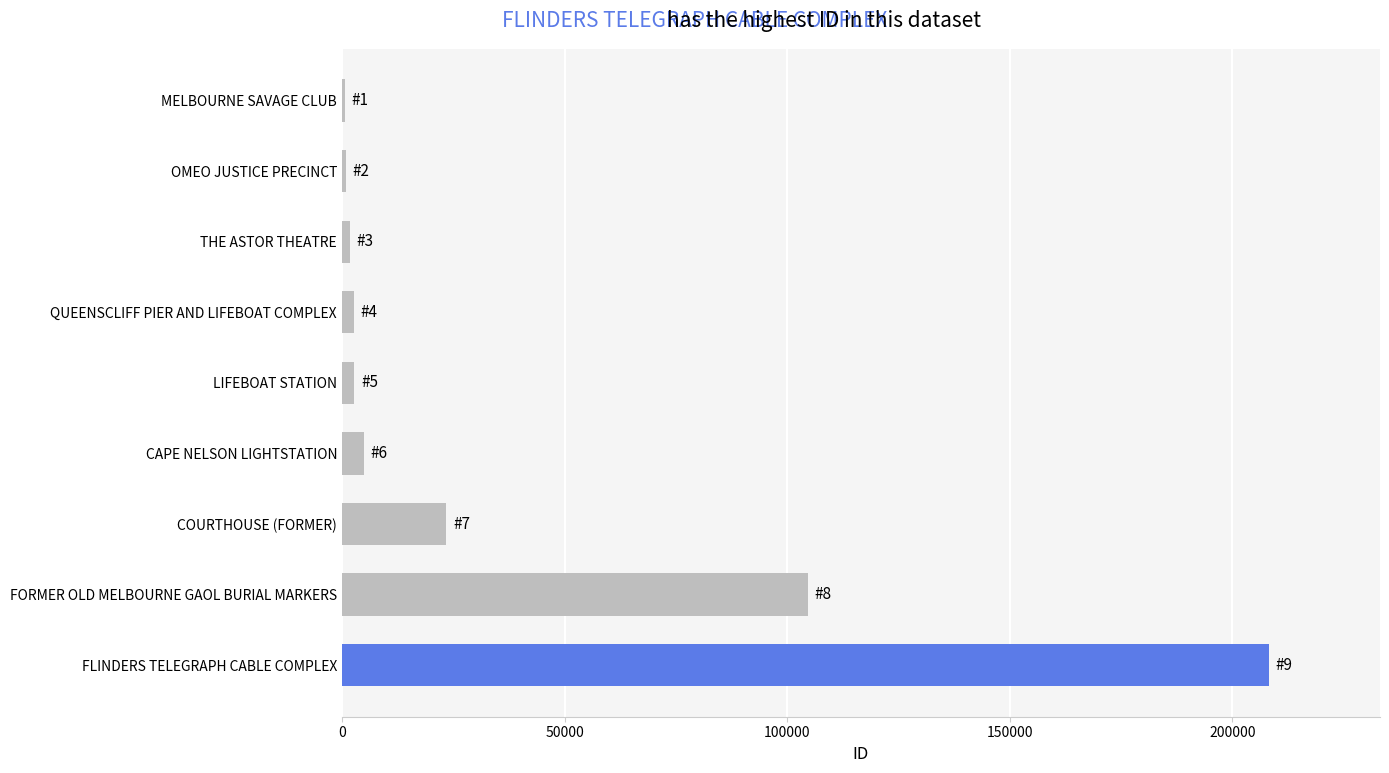

What is the sum of all values?

349988